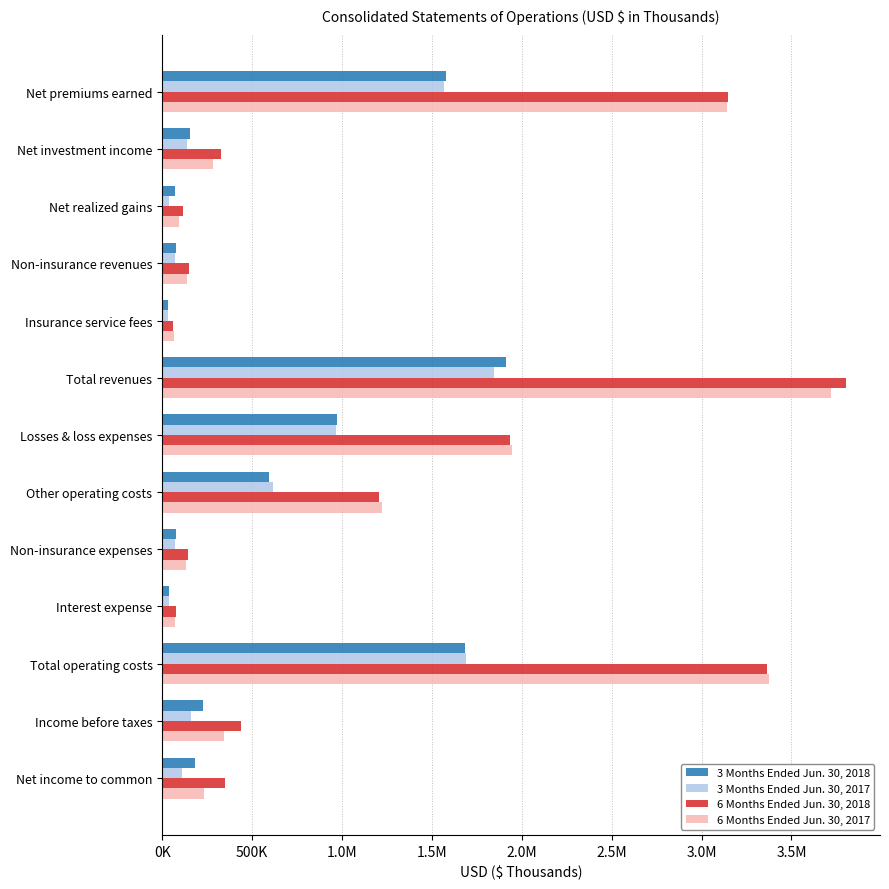

List the series in order of their peak value, highest first.

6 Months Ended Jun. 30, 2018, 6 Months Ended Jun. 30, 2017, 3 Months Ended Jun. 30, 2018, 3 Months Ended Jun. 30, 2017